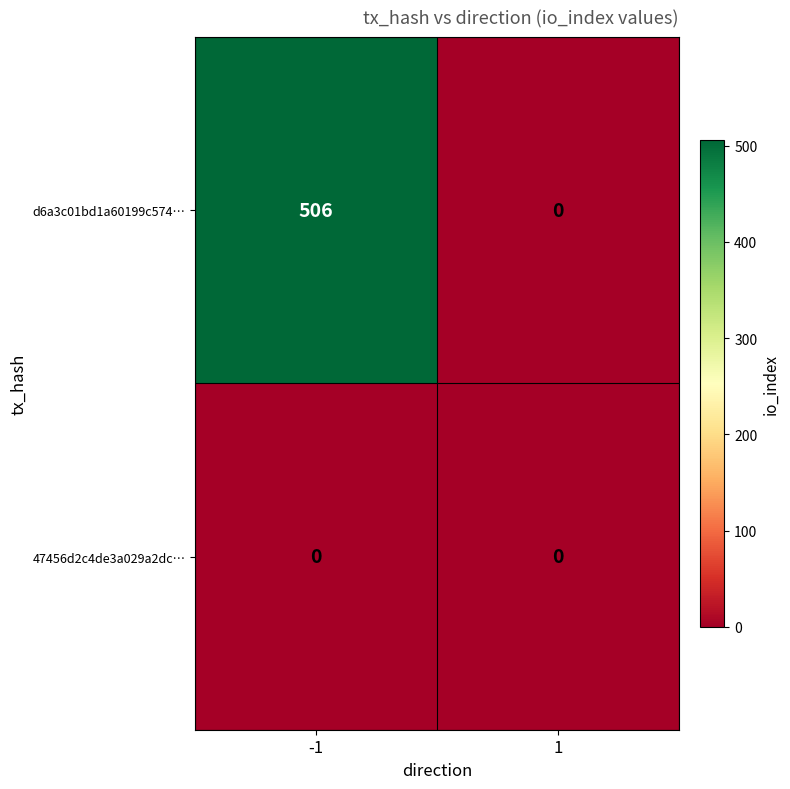

The d6a3c01bd1a60199c574… series shows -200 at 1. True or false?

False